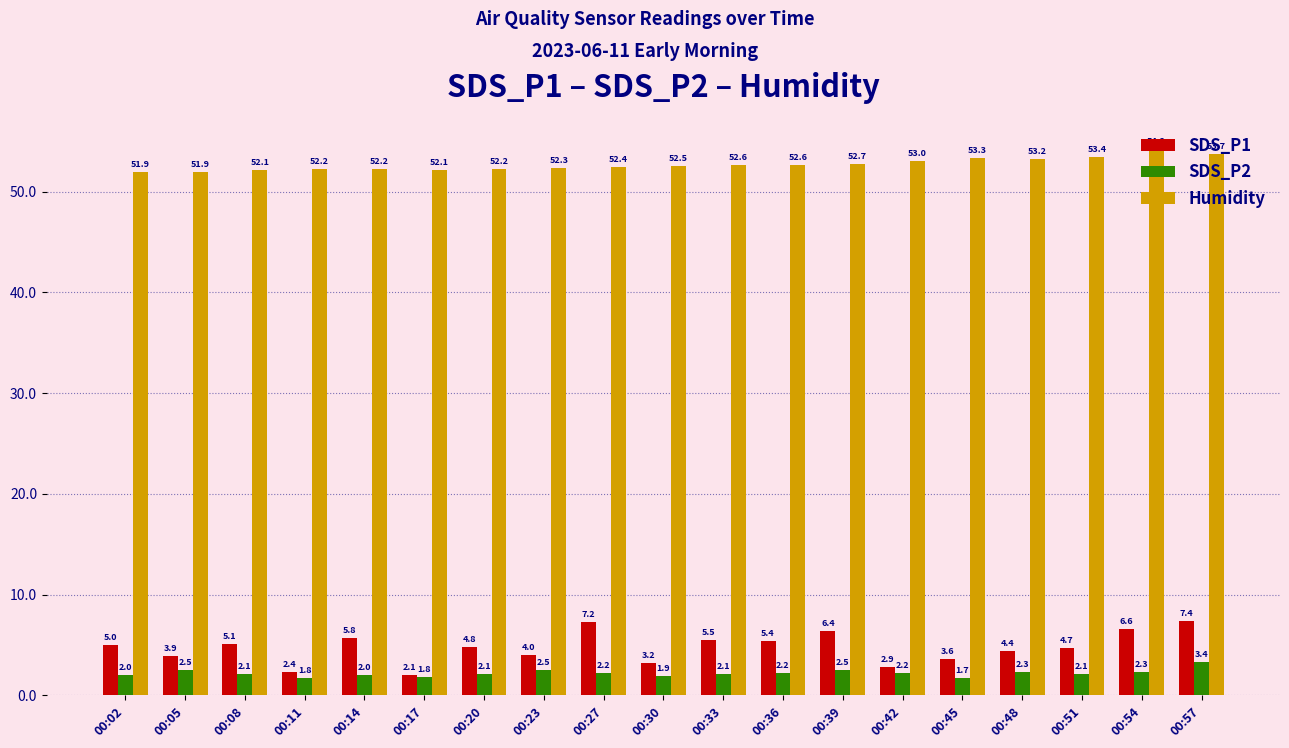

At which label is SDS_P1 closest to 4?

00:23